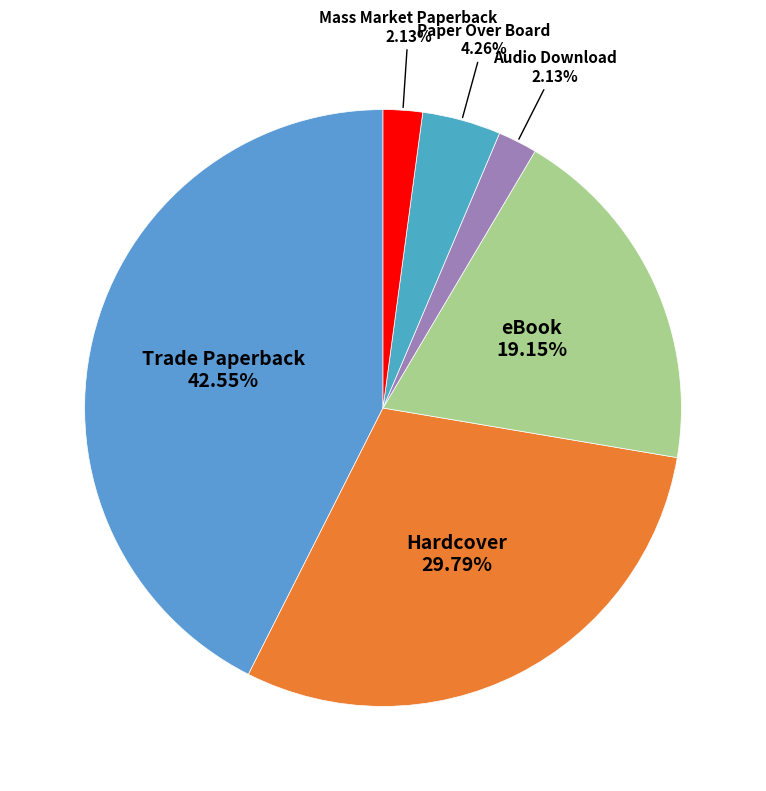

Count the number of slices in the pie.

6